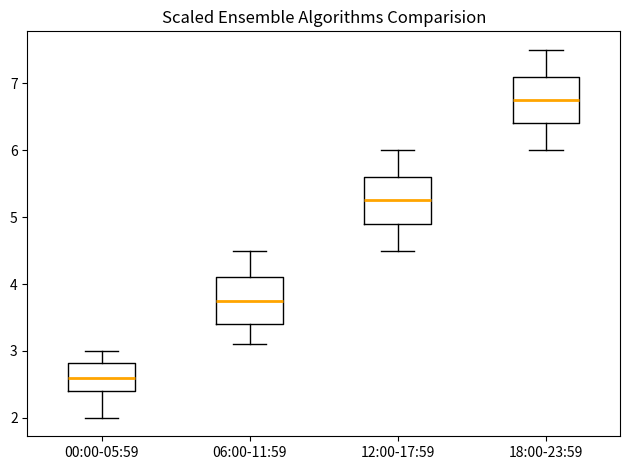

Reading left to right, transcribe this box plot: for each box, give where its median line is, the range the box spans, and where its two whiskers end, as read against the y-axis. The values are not printed on the chart, so give them approximately, as read against the axis.

00:00-05:59: median 2.6, box 2.4 to 2.8, whiskers 2.0 to 3.0
06:00-11:59: median 3.8, box 3.4 to 4.1, whiskers 3.1 to 4.5
12:00-17:59: median 5.3, box 4.9 to 5.6, whiskers 4.5 to 6.0
18:00-23:59: median 6.8, box 6.4 to 7.1, whiskers 6.0 to 7.5